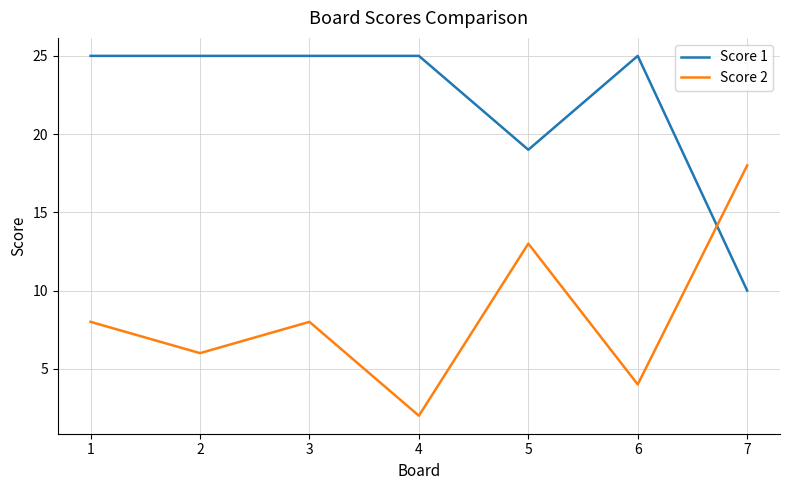

How many intersections are there between Score 1 and Score 2?

1